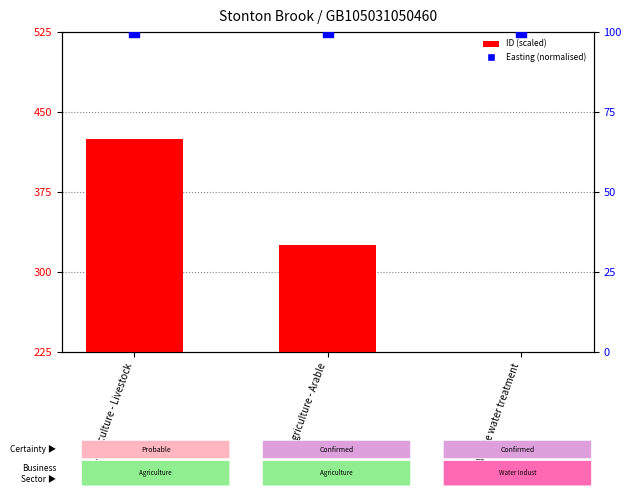

What is the total value across all series at Waste water treatment?

325